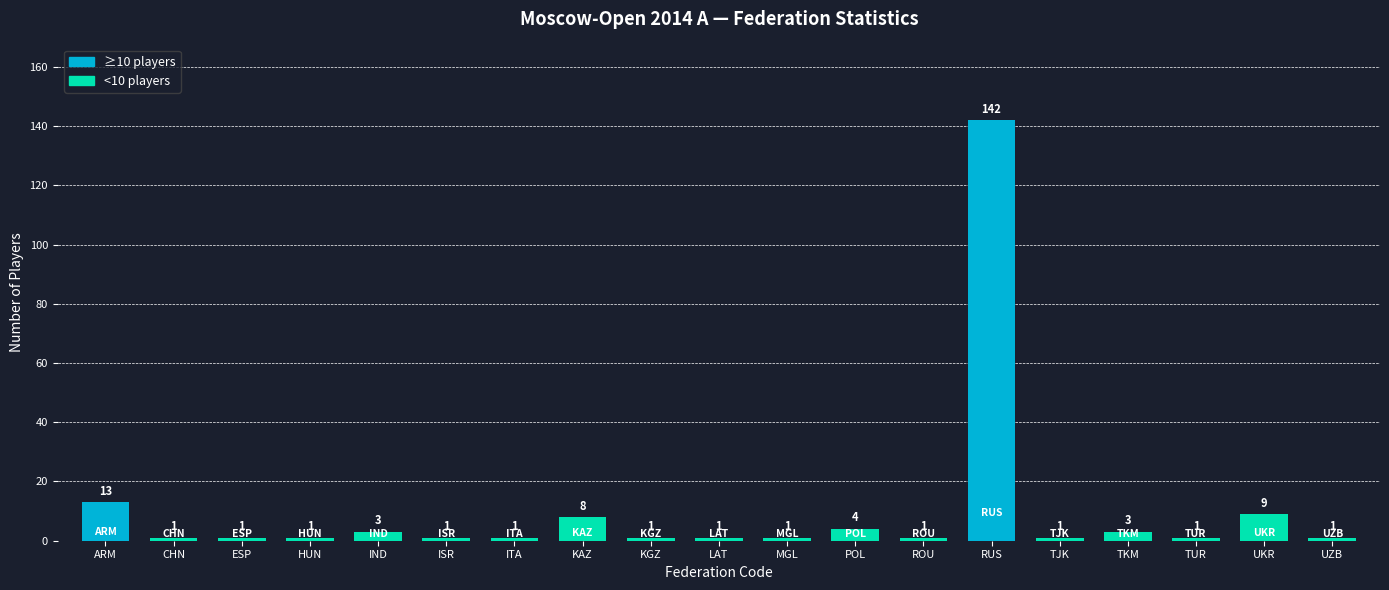

Reading left to right, what are all the values shown in this chart?

ARM=13	CHN=1	ESP=1	HUN=1	IND=3	ISR=1	ITA=1	KAZ=8	KGZ=1	LAT=1	MGL=1	POL=4	ROU=1	RUS=142	TJK=1	TKM=3	TUR=1	UKR=9	UZB=1